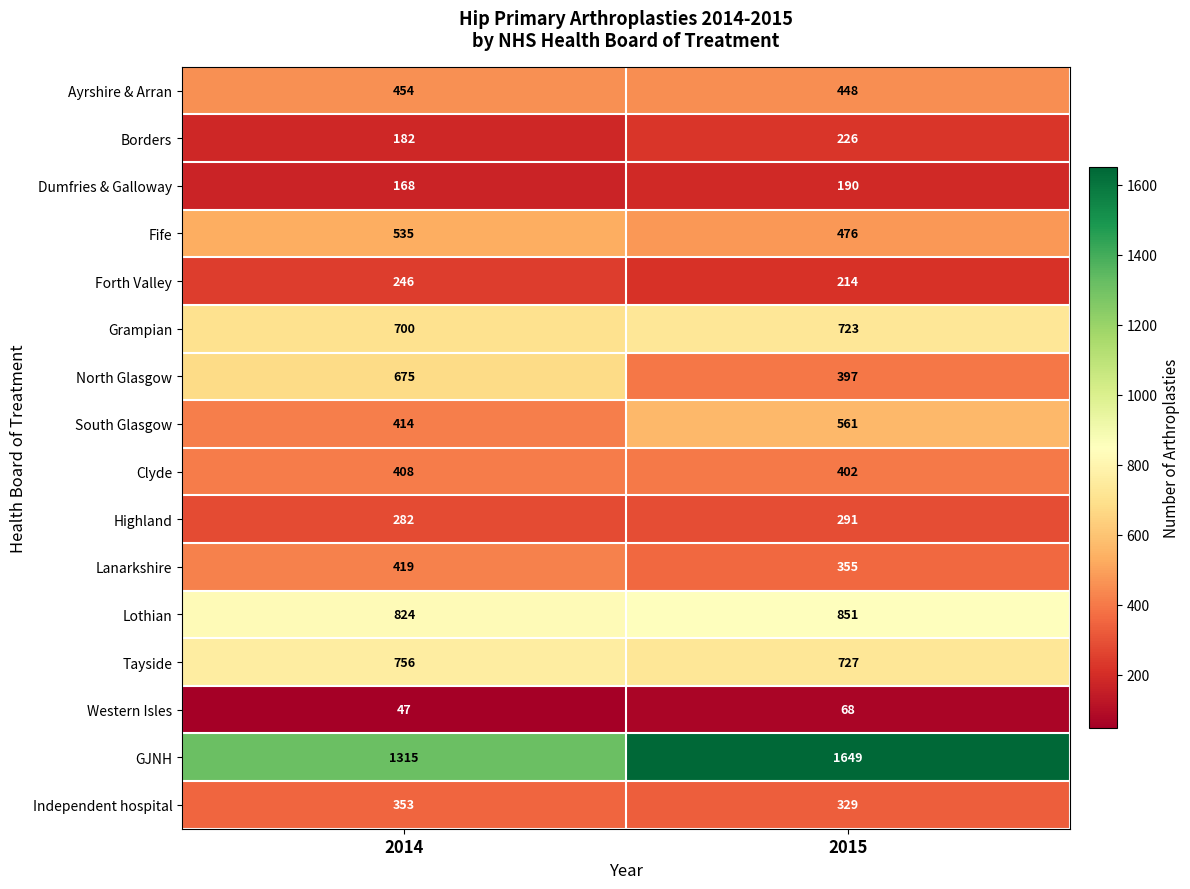

What is the average value of the Ayrshire & Arran series?

451